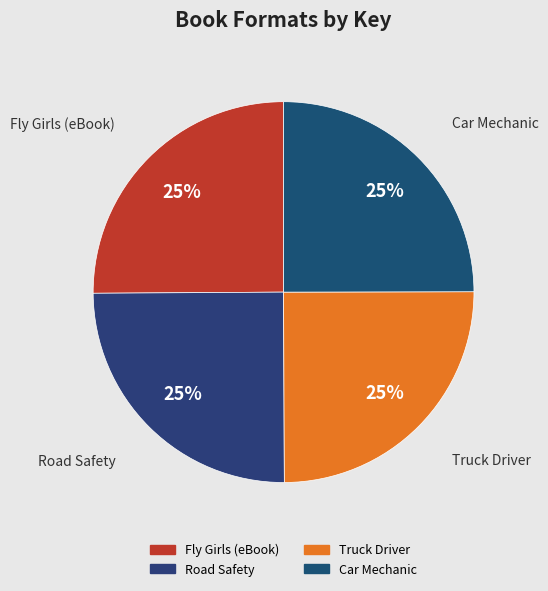

To the nearest percent, what percentage of the pie is Car Mechanic?

25%